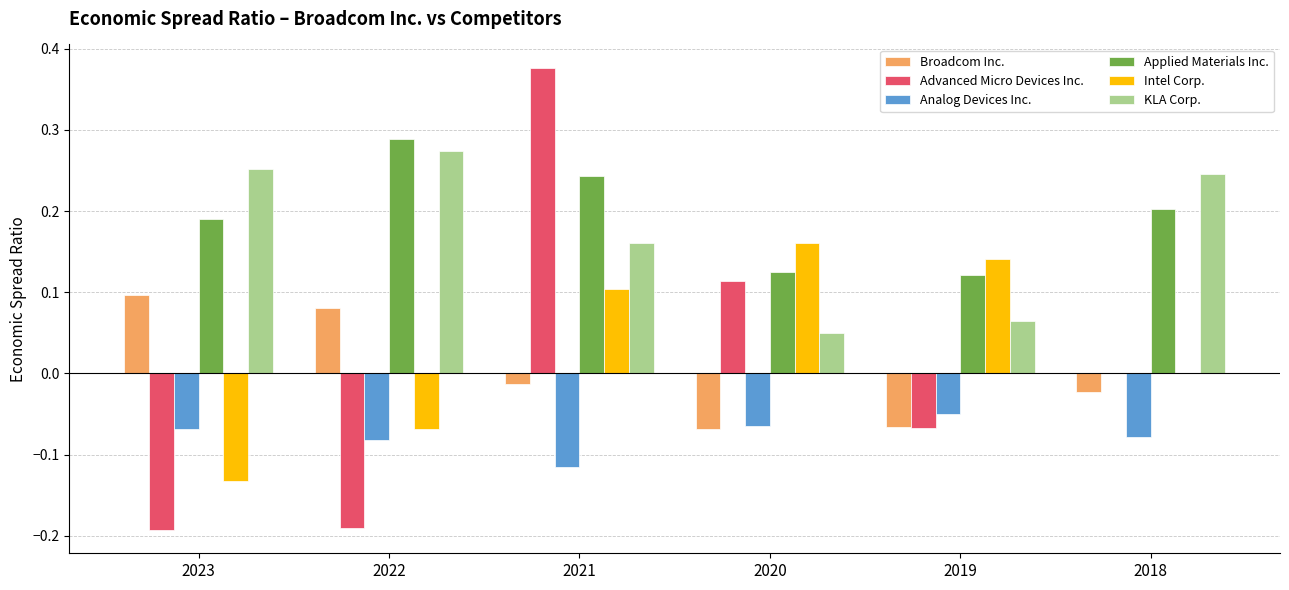

Which category has the highest value across all series?

2021